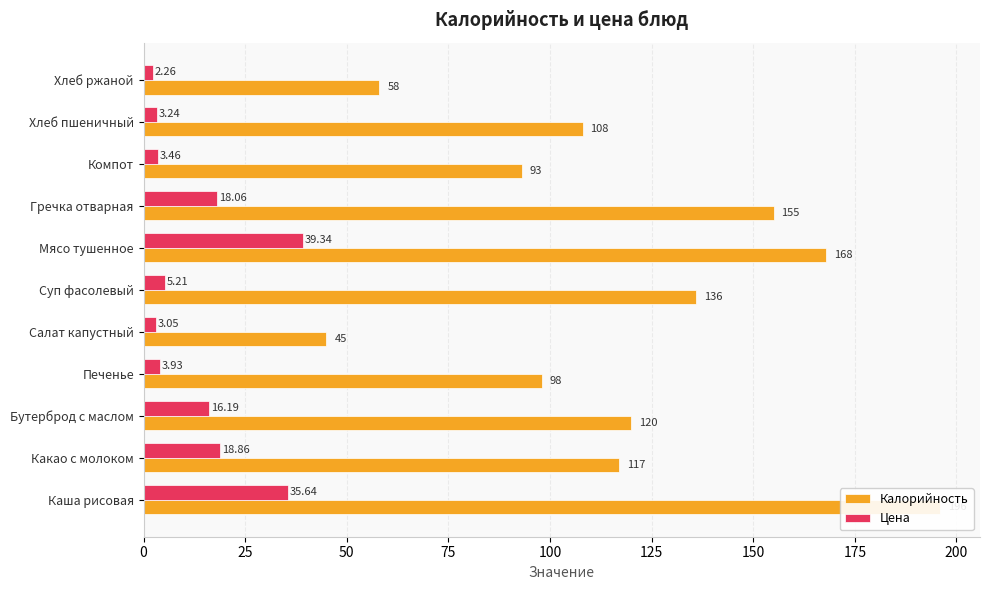

List the series in order of their overall mean, lowest first.

Цена, Калорийность